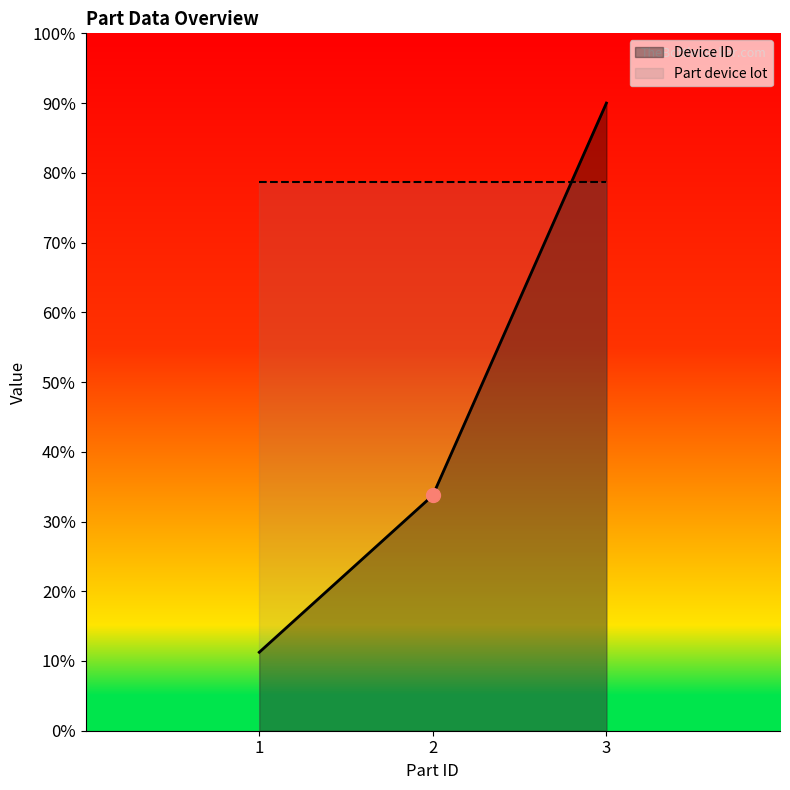

List the labels in order of value, smallest first.

1, 2, 3